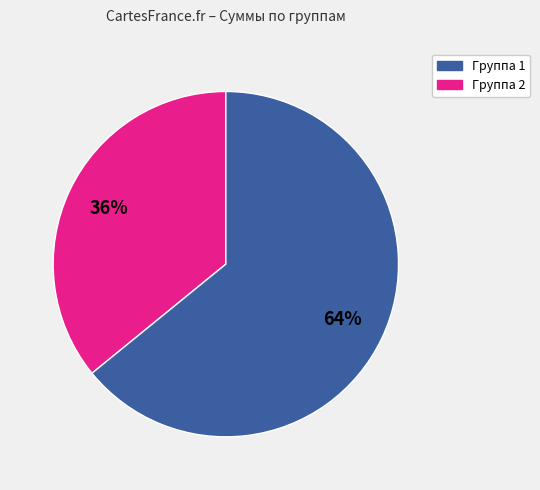

Is there any slice that represents more than half of the pie?

Yes